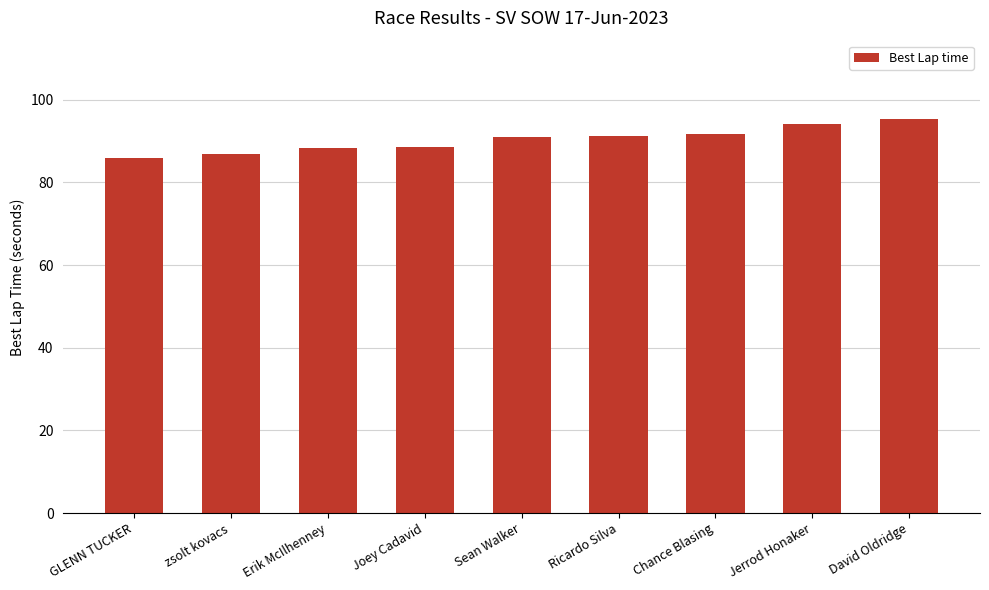

What is the value of the 9th bar from the left?

95.2